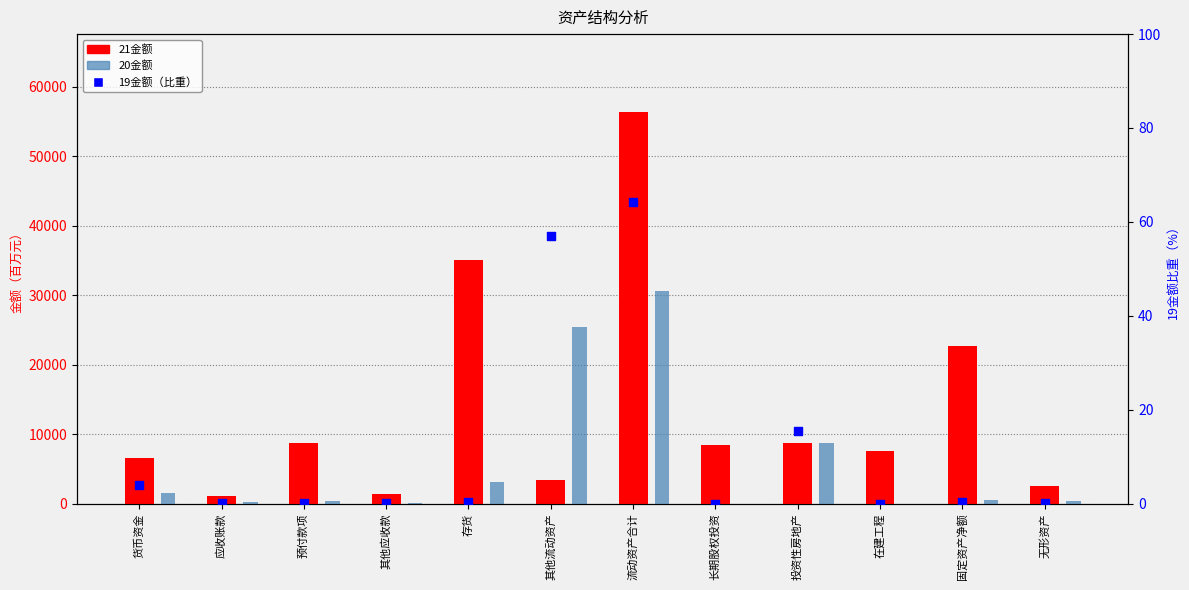

Which series has the widest spread of Y values?

21金额